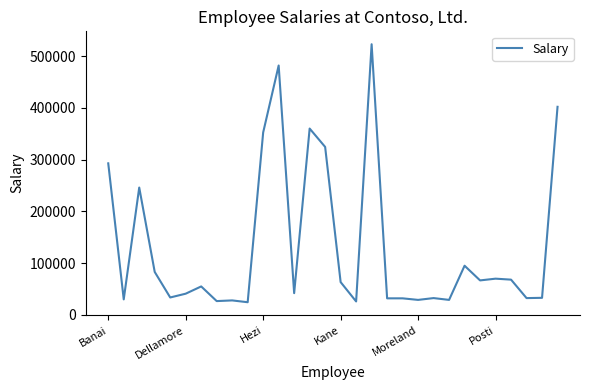

What is the difference between the maximum and minimum values?

498375